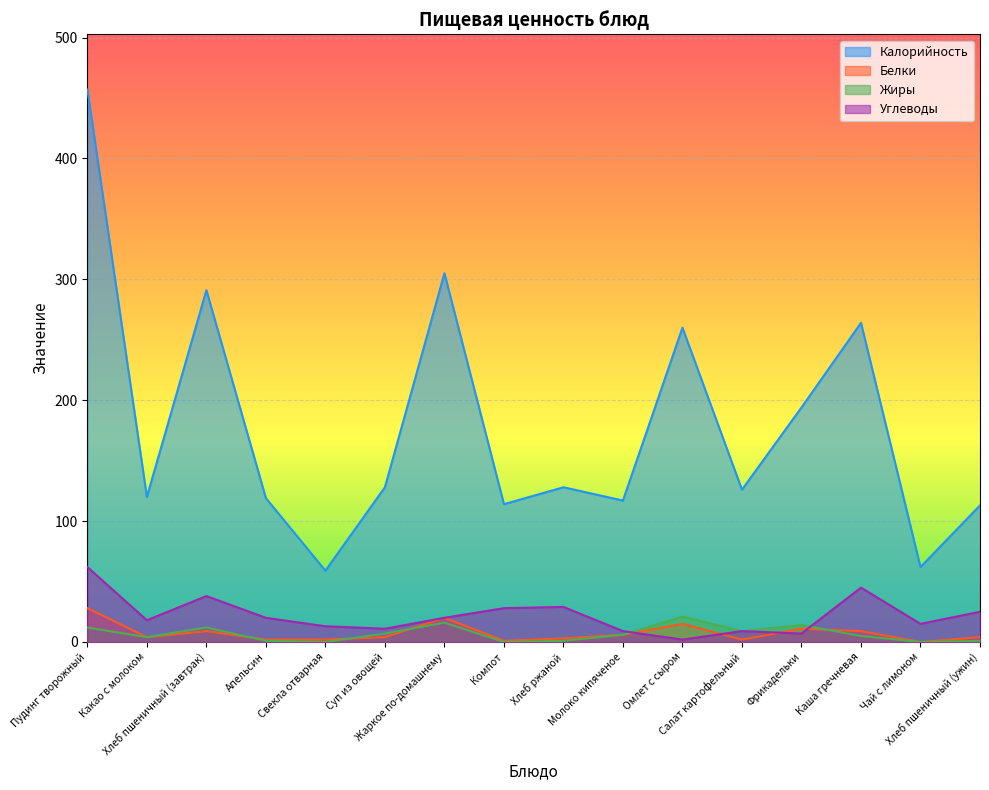

What is the greatest value displayed?

457